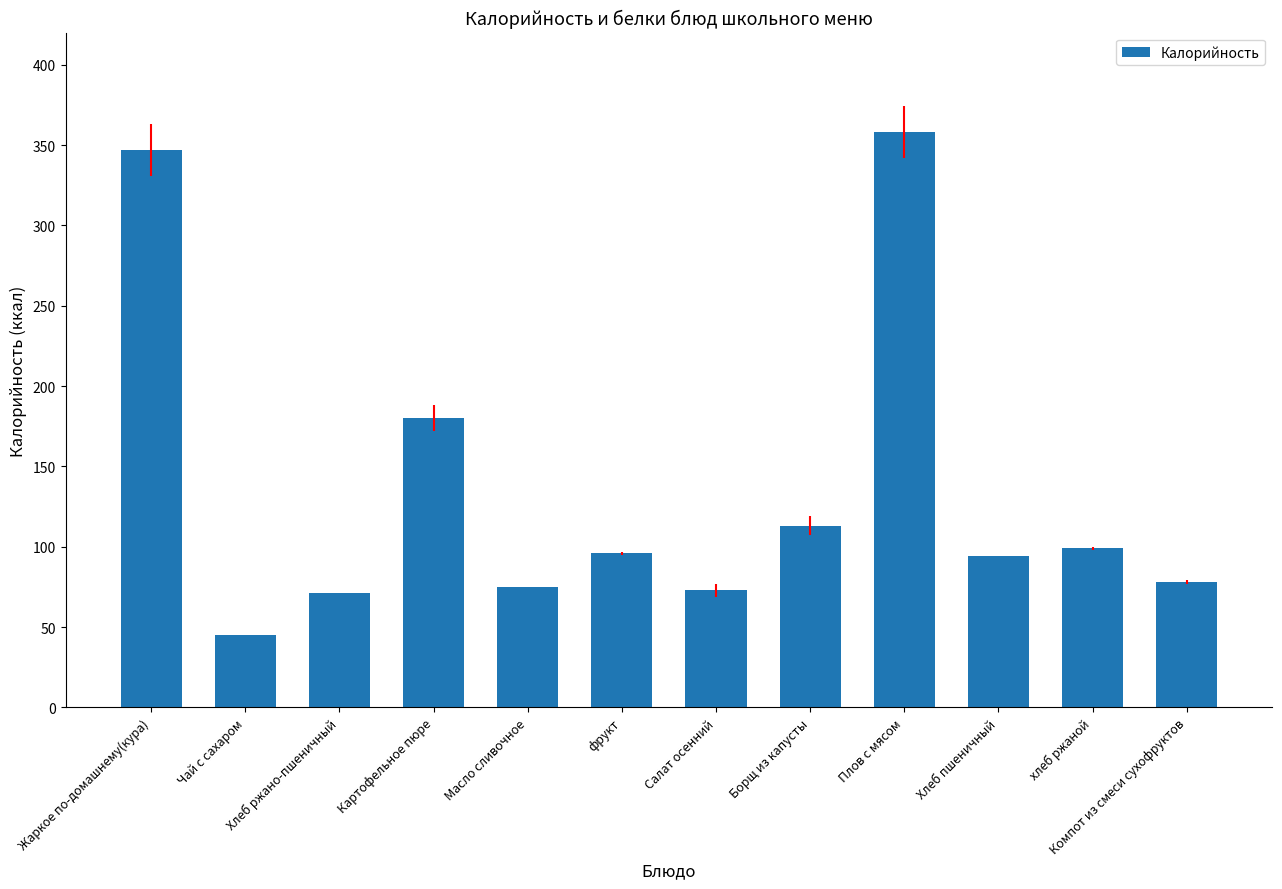

True or false: the data shows 73 at Салат осенний.

True